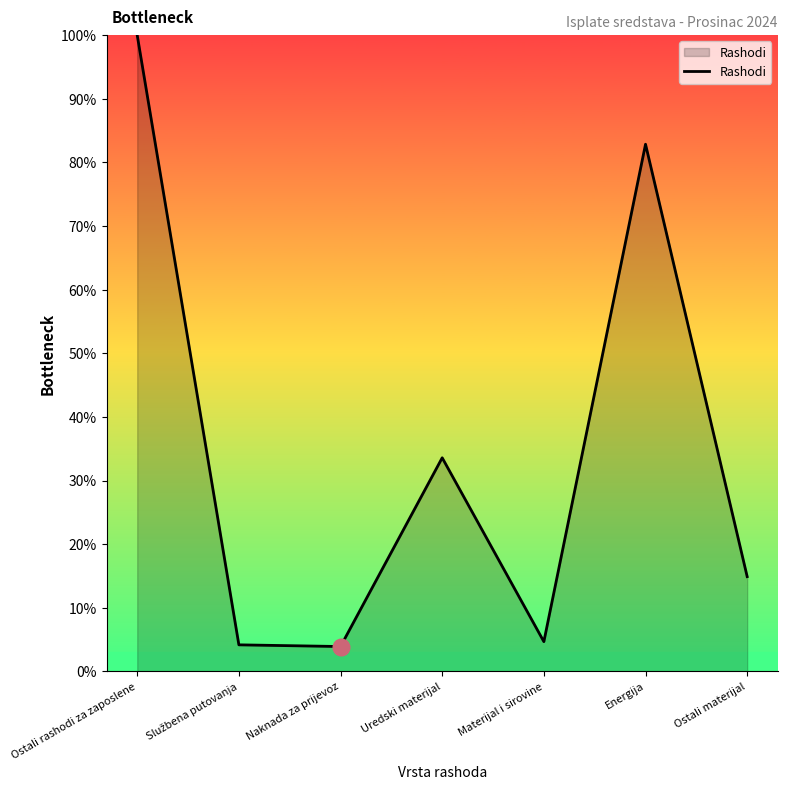

How many lines are shown in the chart?

1